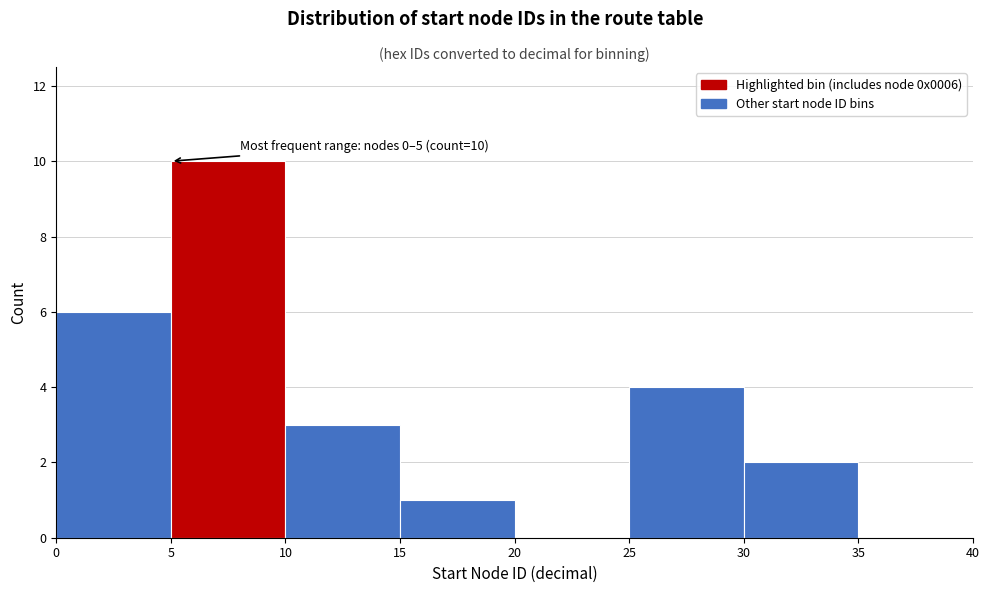

Over which range of the x-axis is the bar tallest?

5 to 10